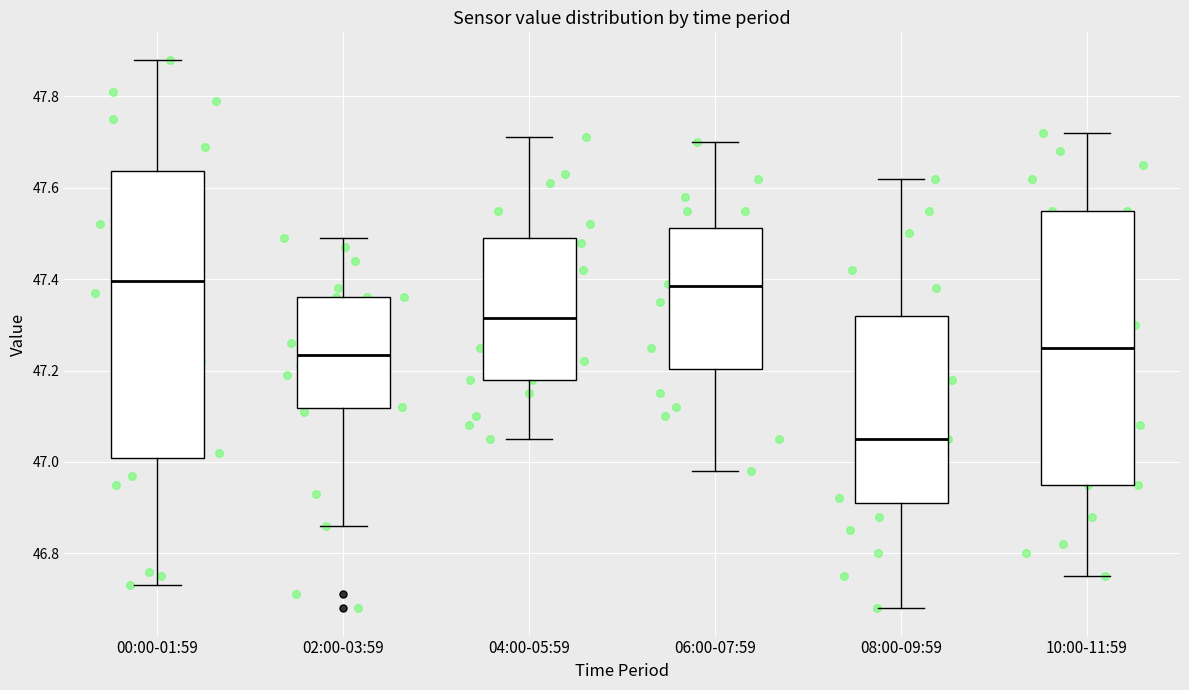

Where does the median line of the box for 08:00-09:59 sit on the y-axis? The values are not printed on the chart, so give them approximately, as read against the axis.

47.06